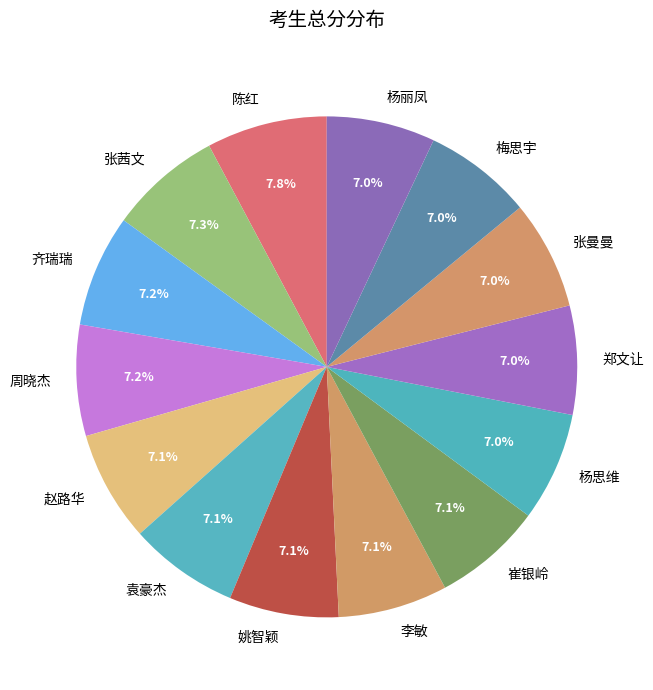

What percentage is NOT represented by 陈红?

92.2%